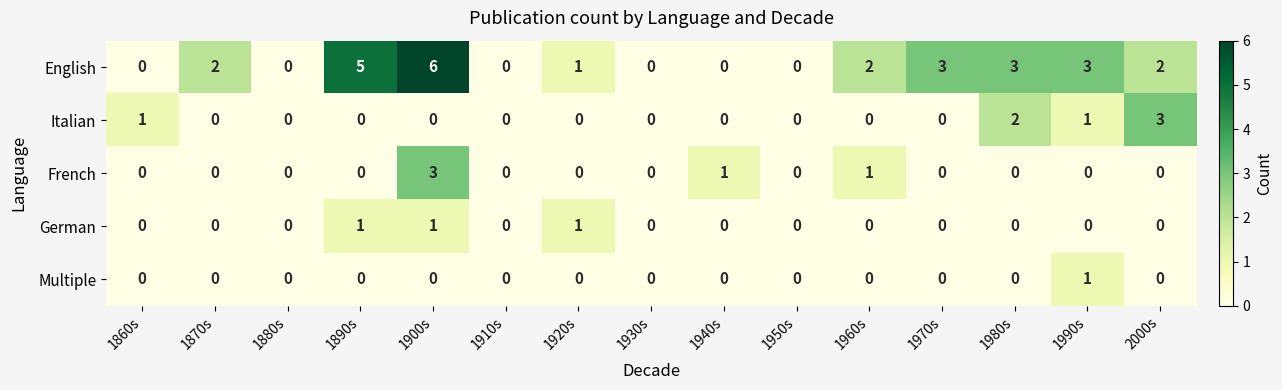

How many French values are between 0 and 1?

14